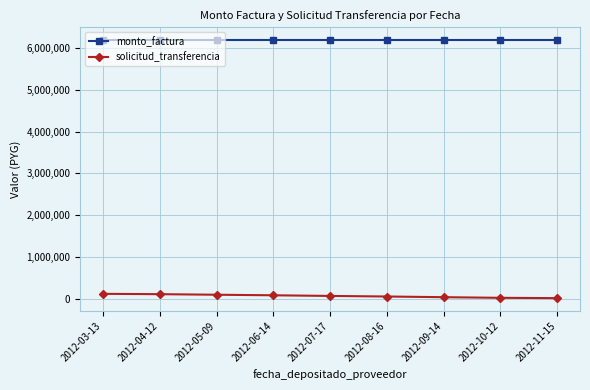

Rank the series at 2012-05-09 from highest to lowest value.

monto_factura, solicitud_transferencia